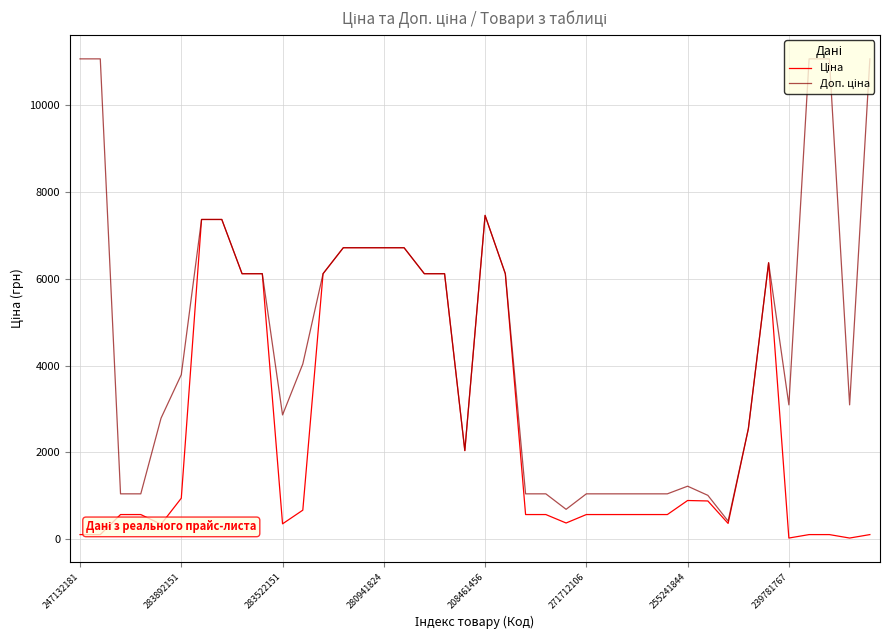

How many interior local valleys does the Ціна series have?

7